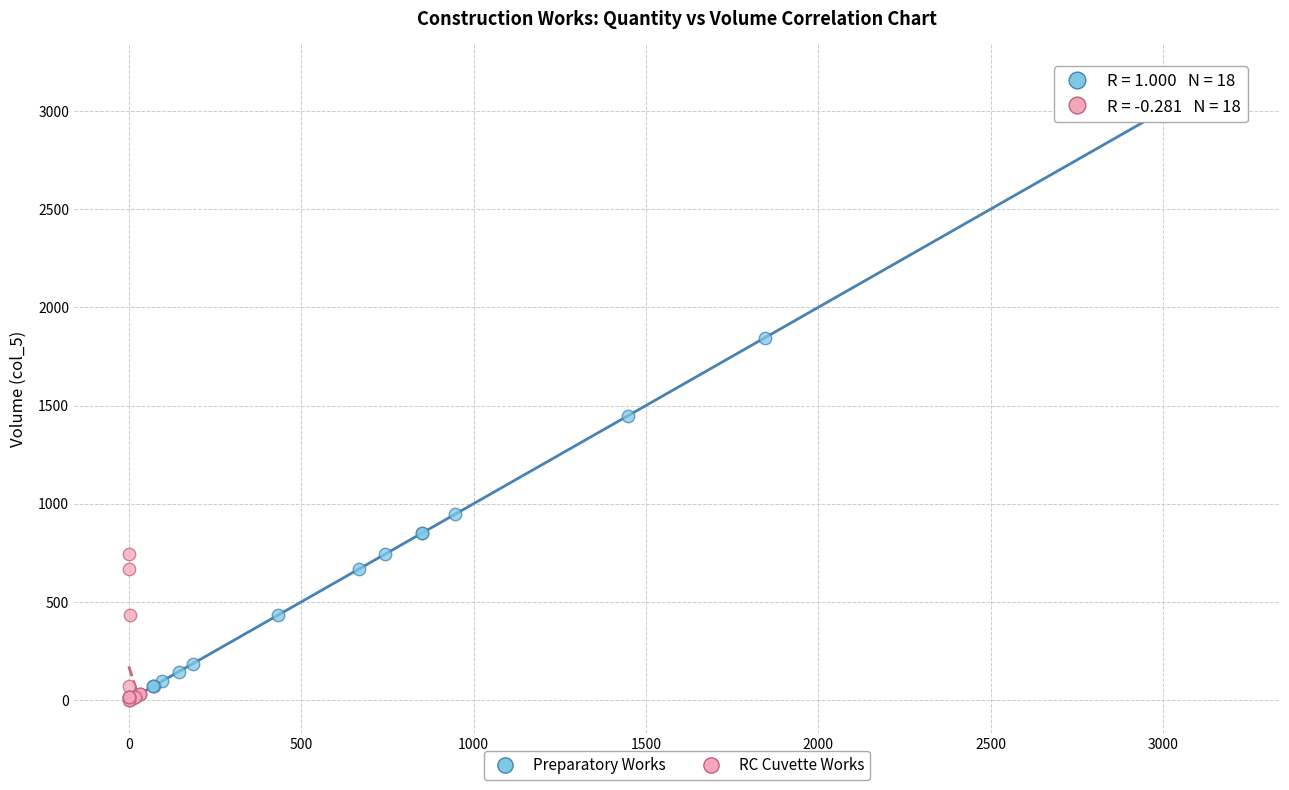

What are all the series names shown in the legend?

Preparatory Works, RC Cuvette Works